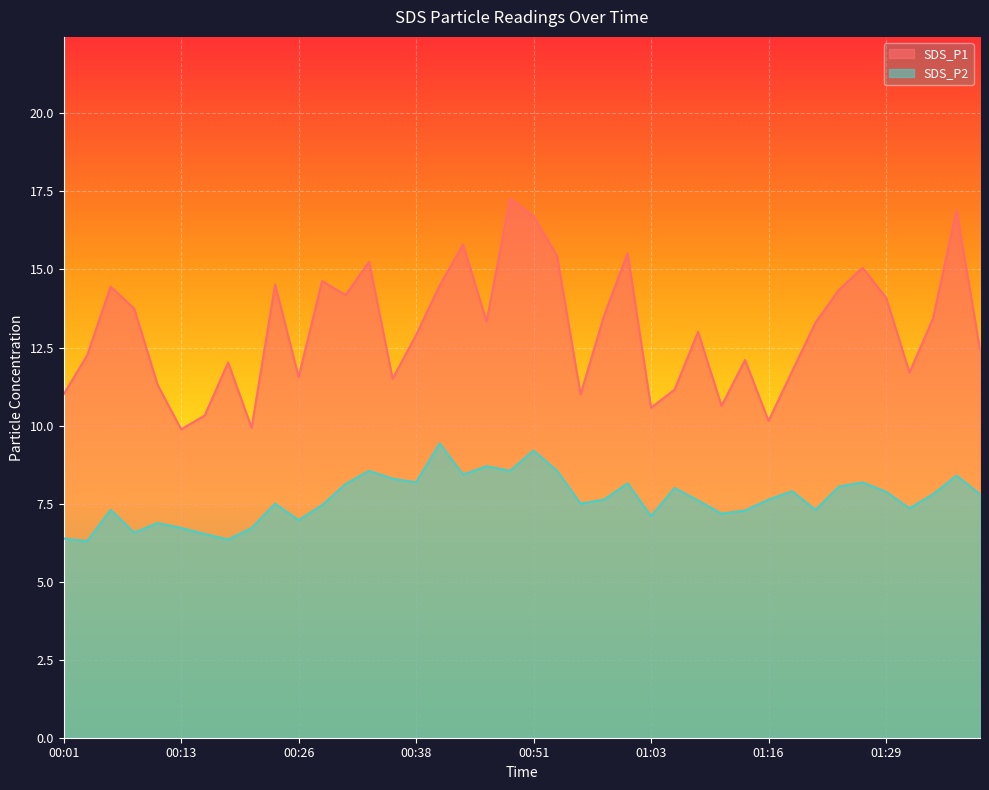

What value does the SDS_P1 series have at 00:01?

11.0